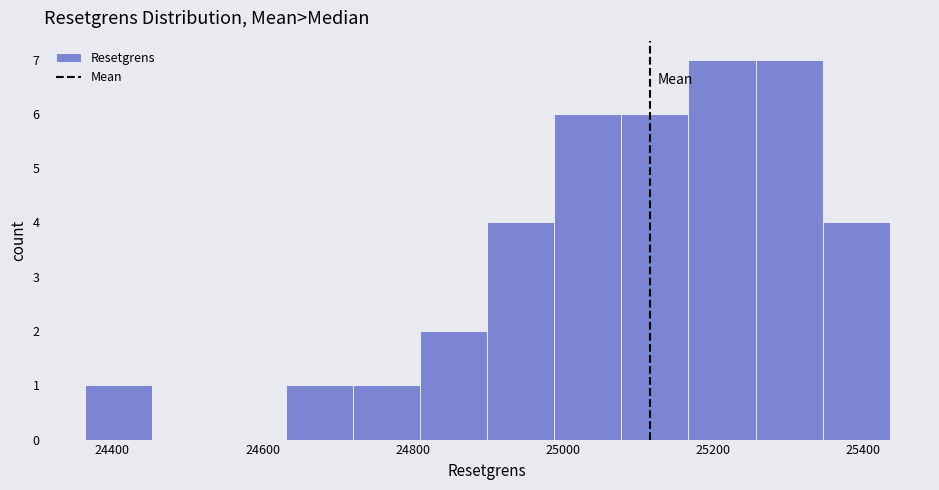

What is the height of the bar covering 25340 to 25440 on the x-axis? Neither the bar edges nor the heights are printed on the chart, so give them approximately, as read against the axes.

4